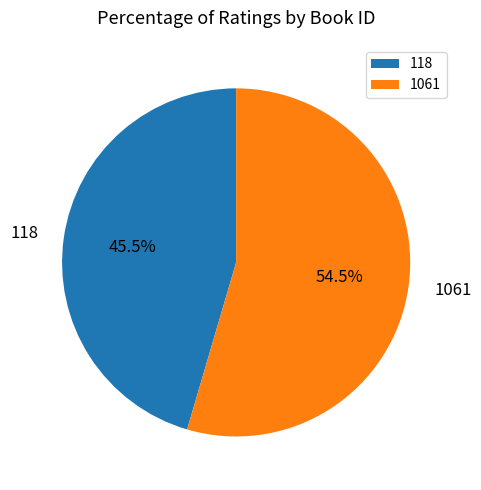

To the nearest percent, what is the combined percentage of 1061 and 118?

100%